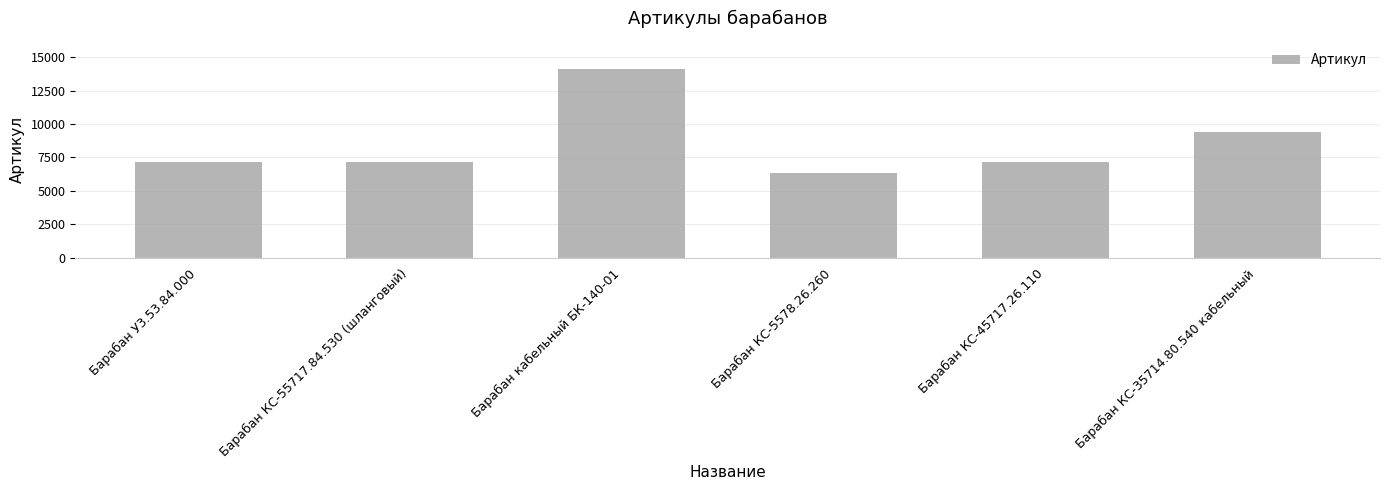

The value at Барабан КС-55717.84.530 (шланговый) is 10904. True or false?

False